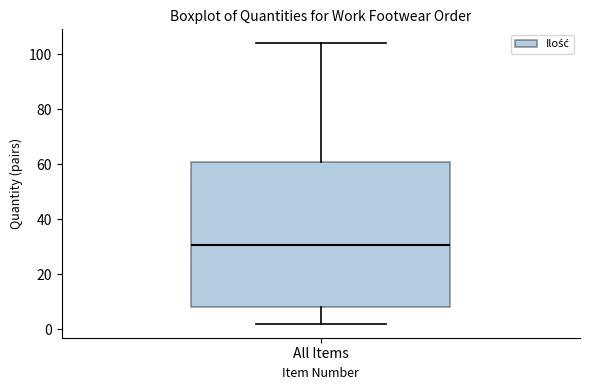

Where does the median line of the box for All Items sit on the y-axis? The values are not printed on the chart, so give them approximately, as read against the axis.

30